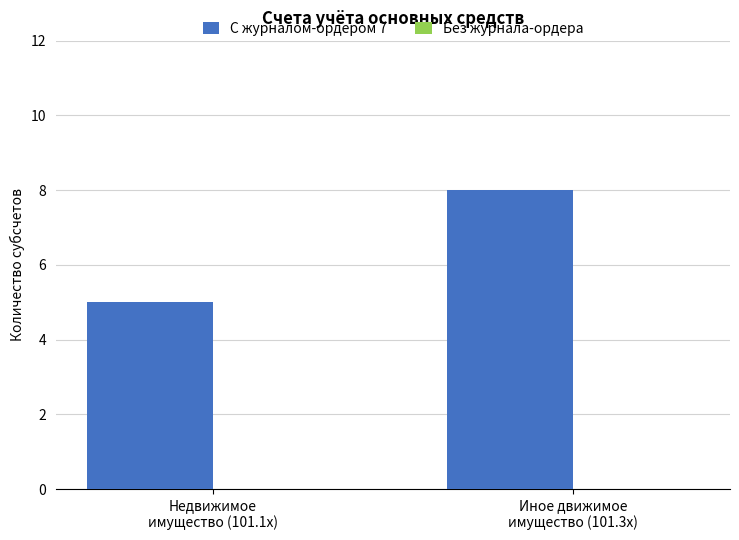

What is the greatest value displayed?

8